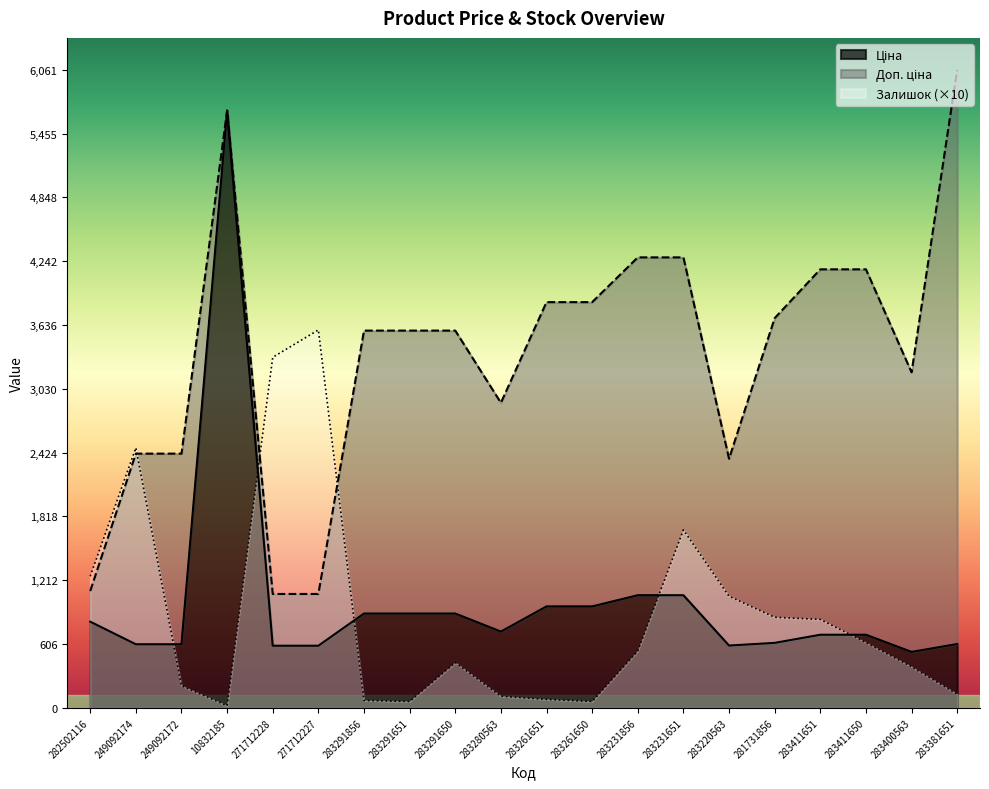

How many values in the Ціна series are below 724?

10